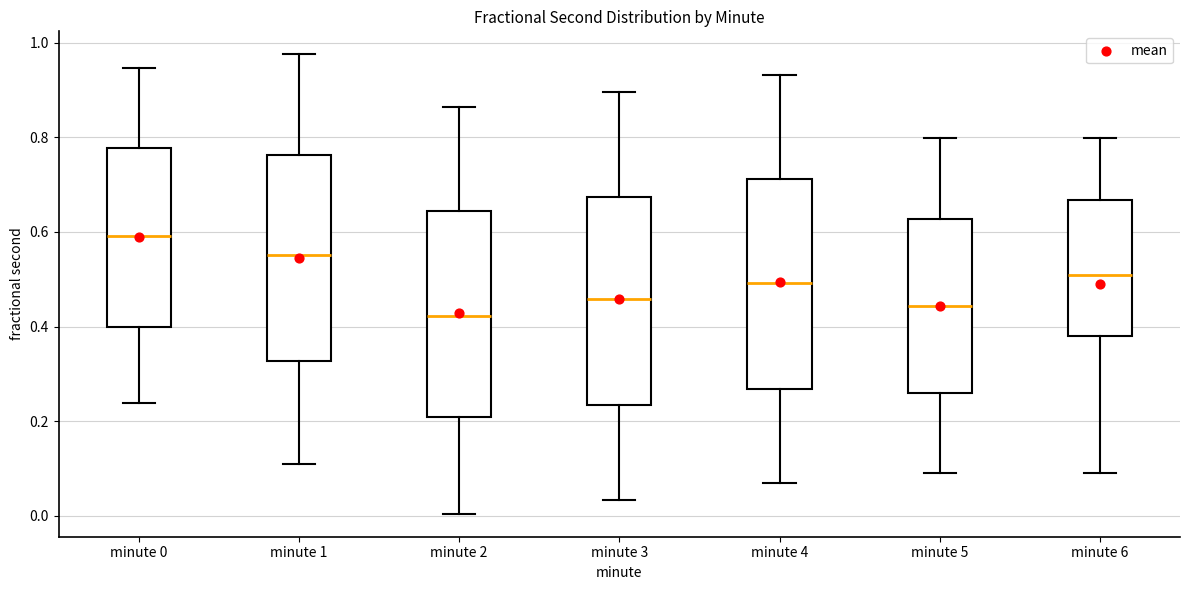

Which box has the highest median line?

minute 0